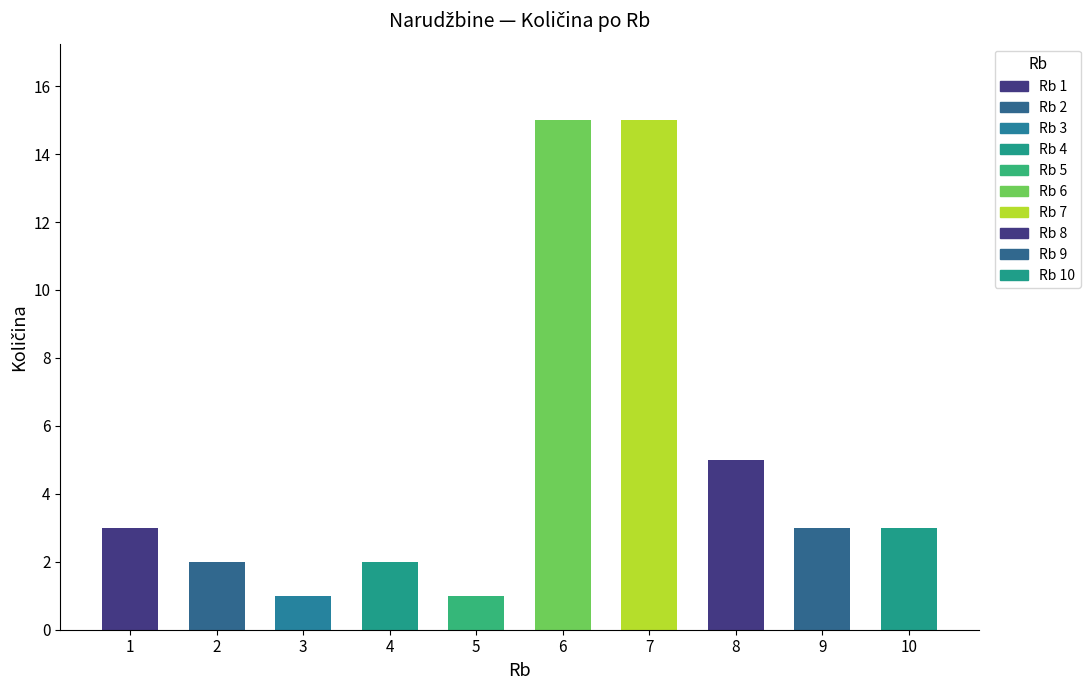

Which label corresponds to the largest value in the chart?

6